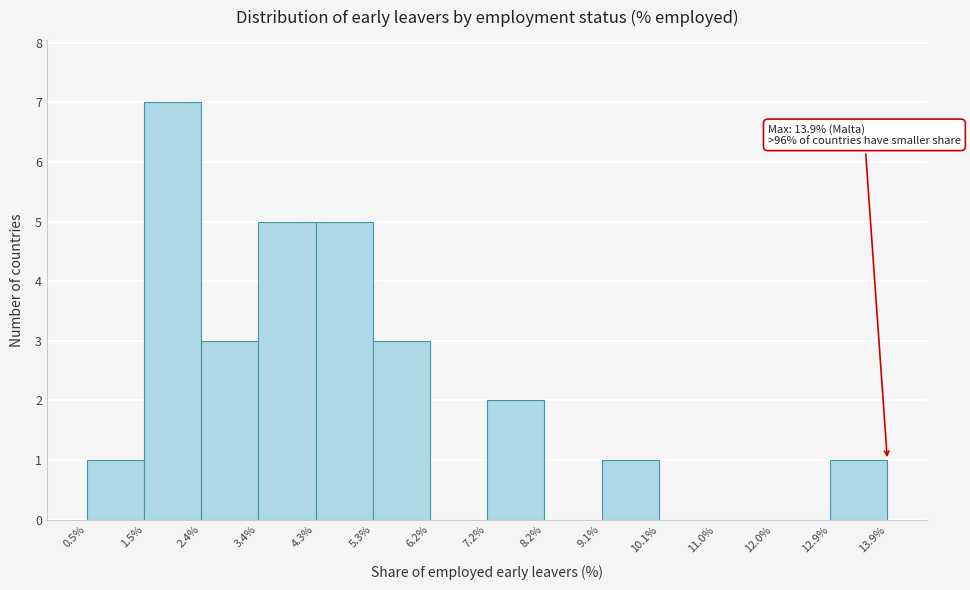

Which range on the x-axis has the tallest bar?

1.5% to 2.4%